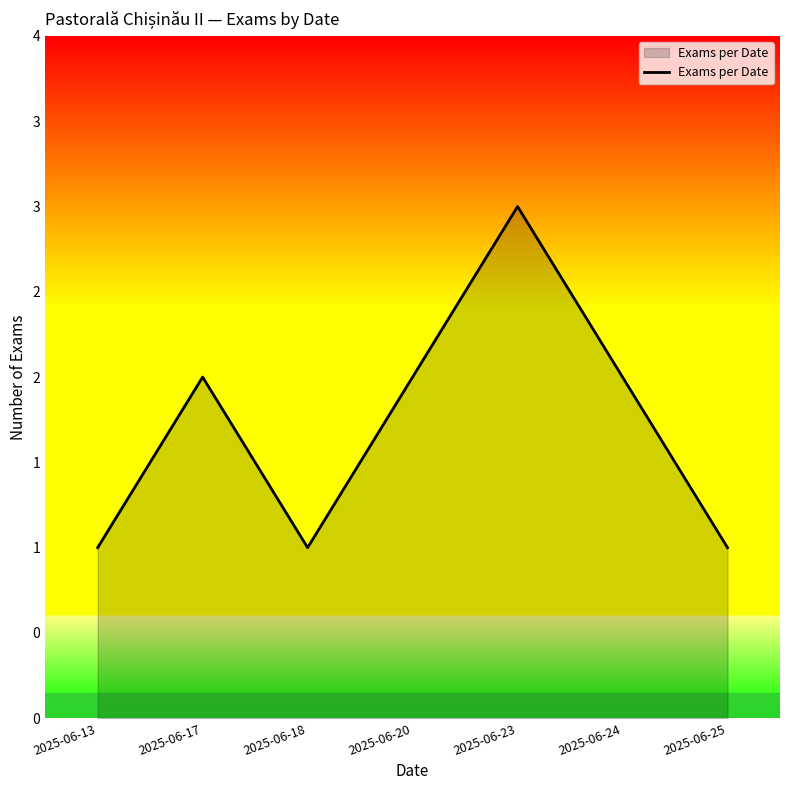

Does the chart have visible grid lines?

No